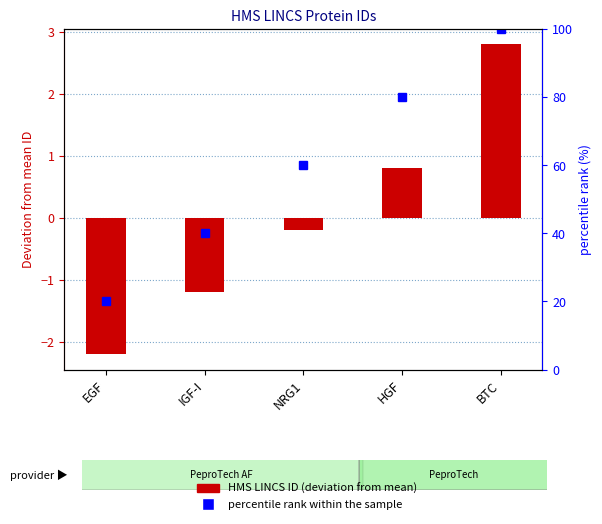

List the series in order of their overall mean, highest first.

percentile rank within the sample, HMS LINCS ID (deviation from mean)